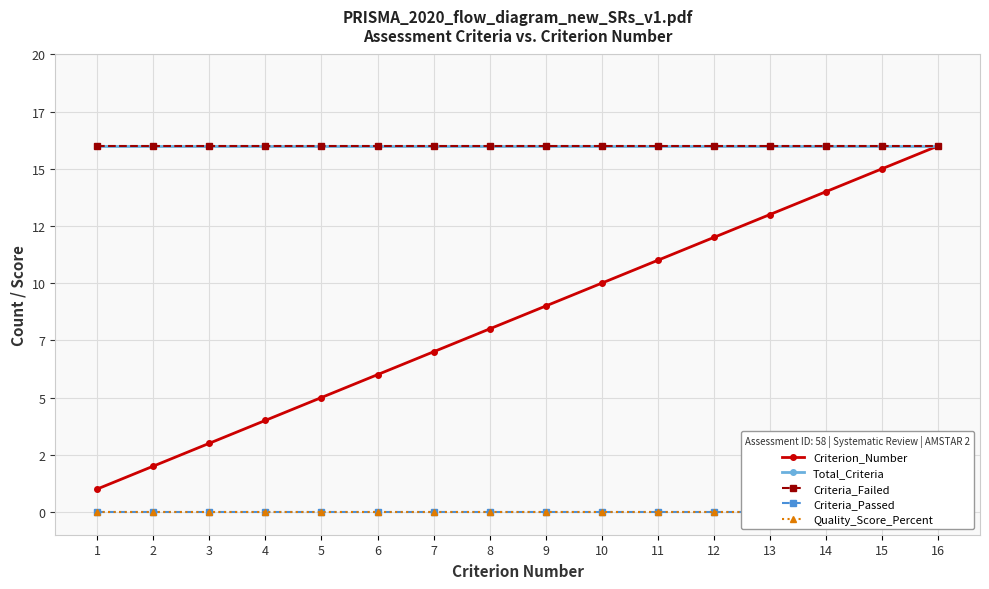

List the series in order of their peak value, highest first.

Criterion_Number, Total_Criteria, Criteria_Failed, Criteria_Passed, Quality_Score_Percent